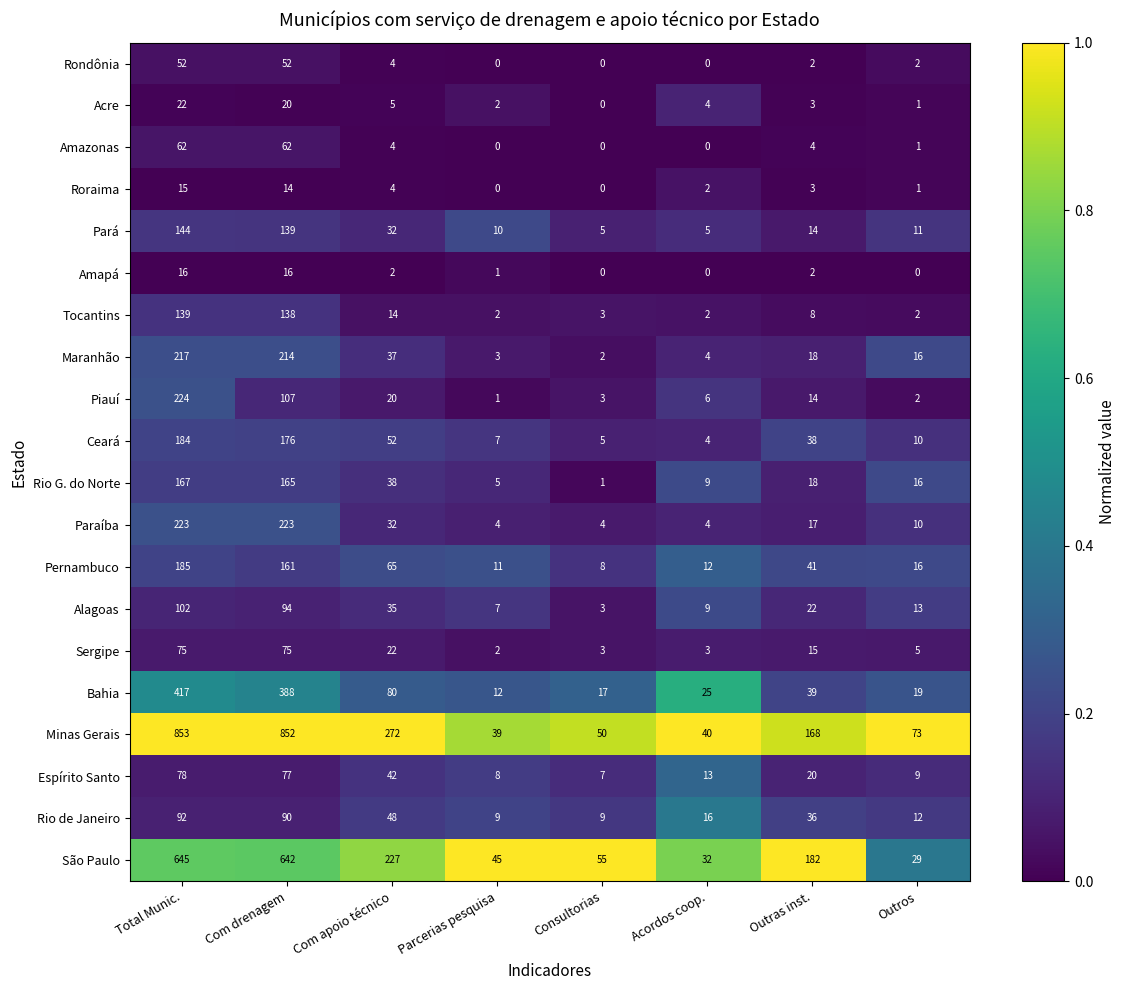

What is the maximum value shown in the chart?

853